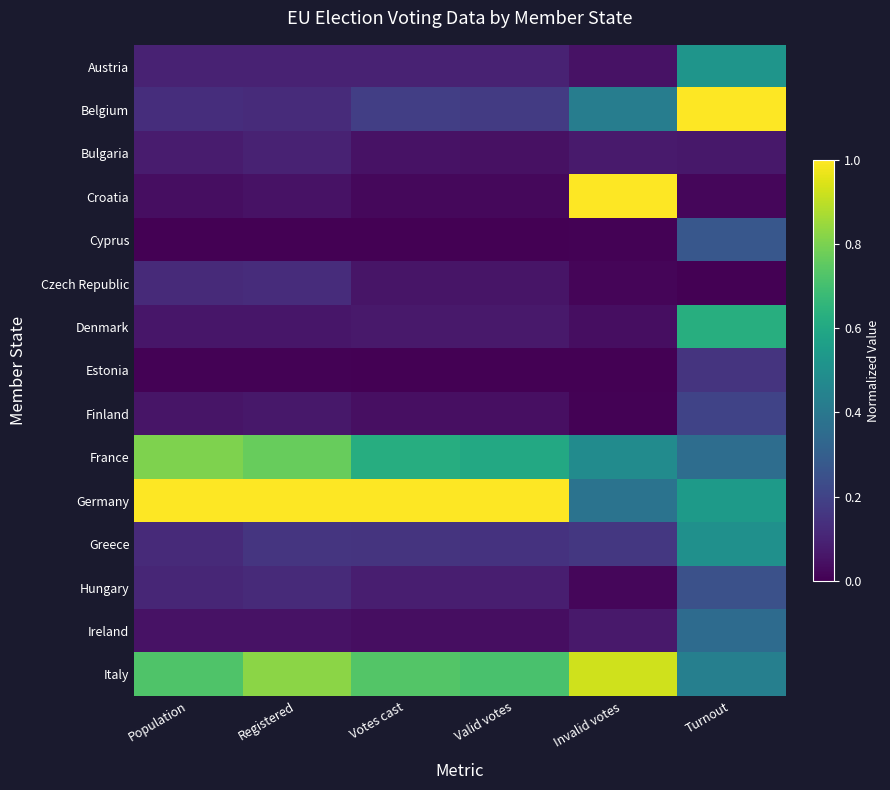

At which category does the chart reach its minimum across all series?

Population